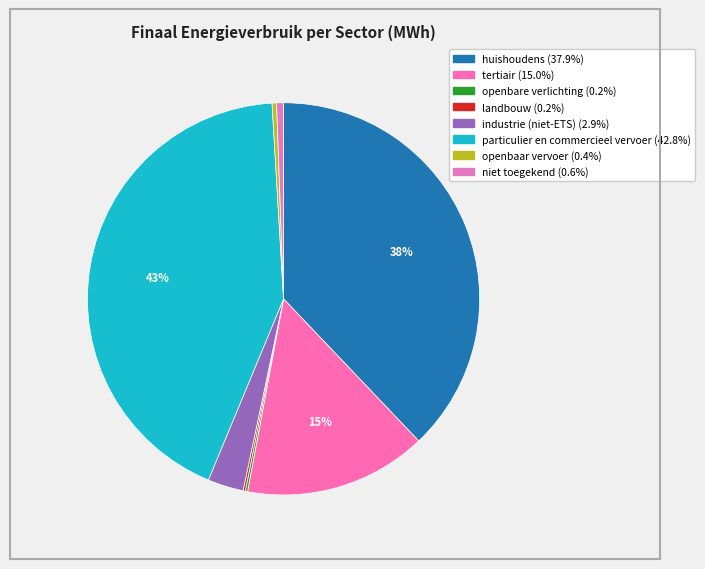

Which slice is the smallest?

landbouw